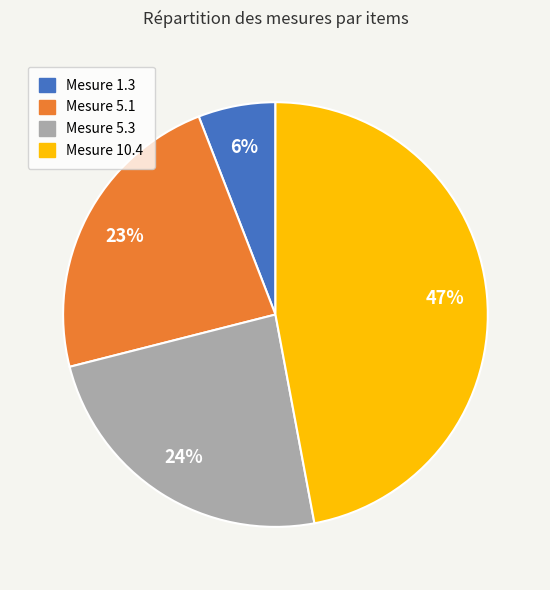

Is there a majority slice in this chart?

No